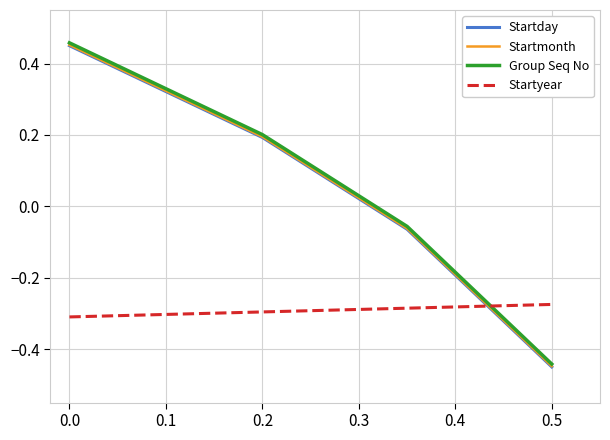

True or false: Startyear and Startmonth intersect in this chart.

True